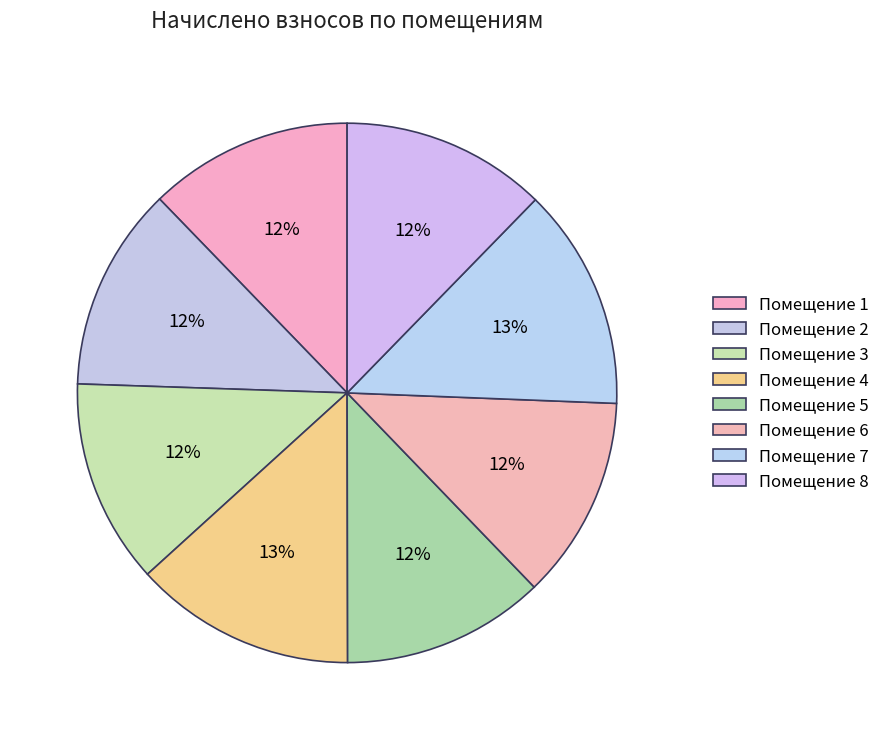

Is there a majority slice in this chart?

No